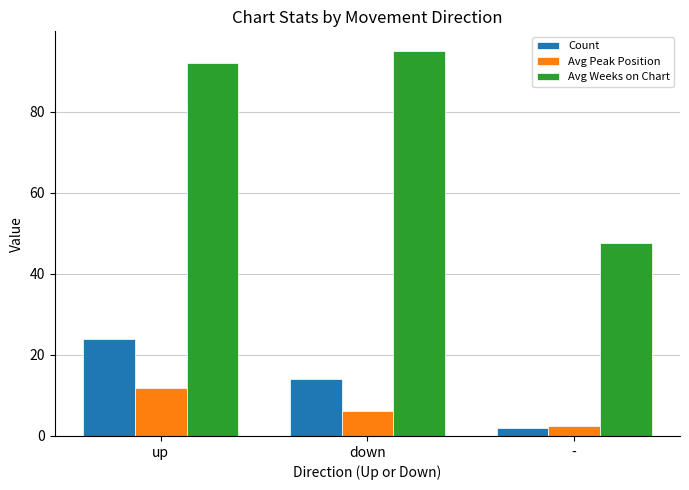

At how many categories does at least one series exceed 15?

3